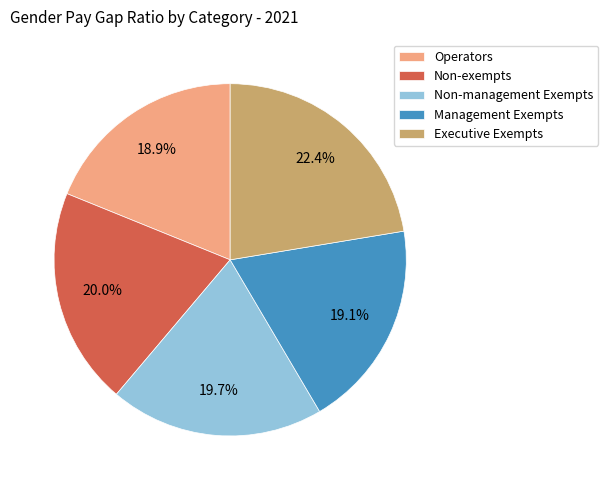

What is the largest slice in the pie chart?

Executive Exempts